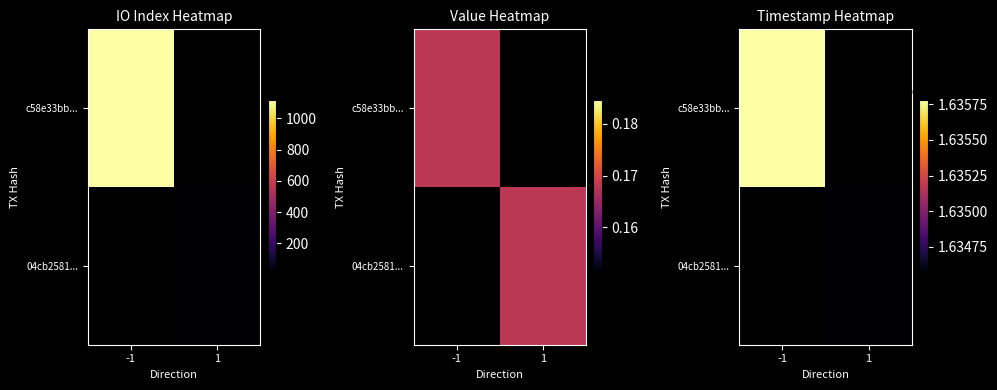

Which has a higher value, 1 or -1?

-1